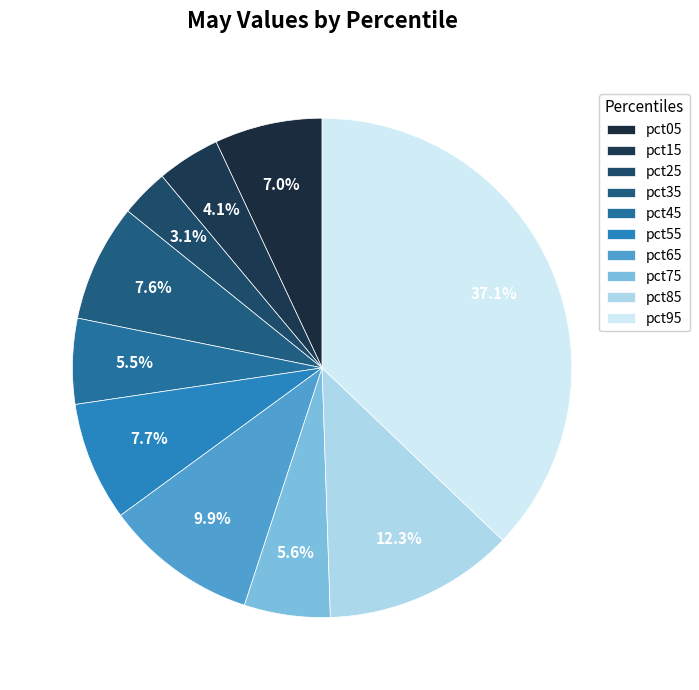

How many segments does this pie chart have?

10